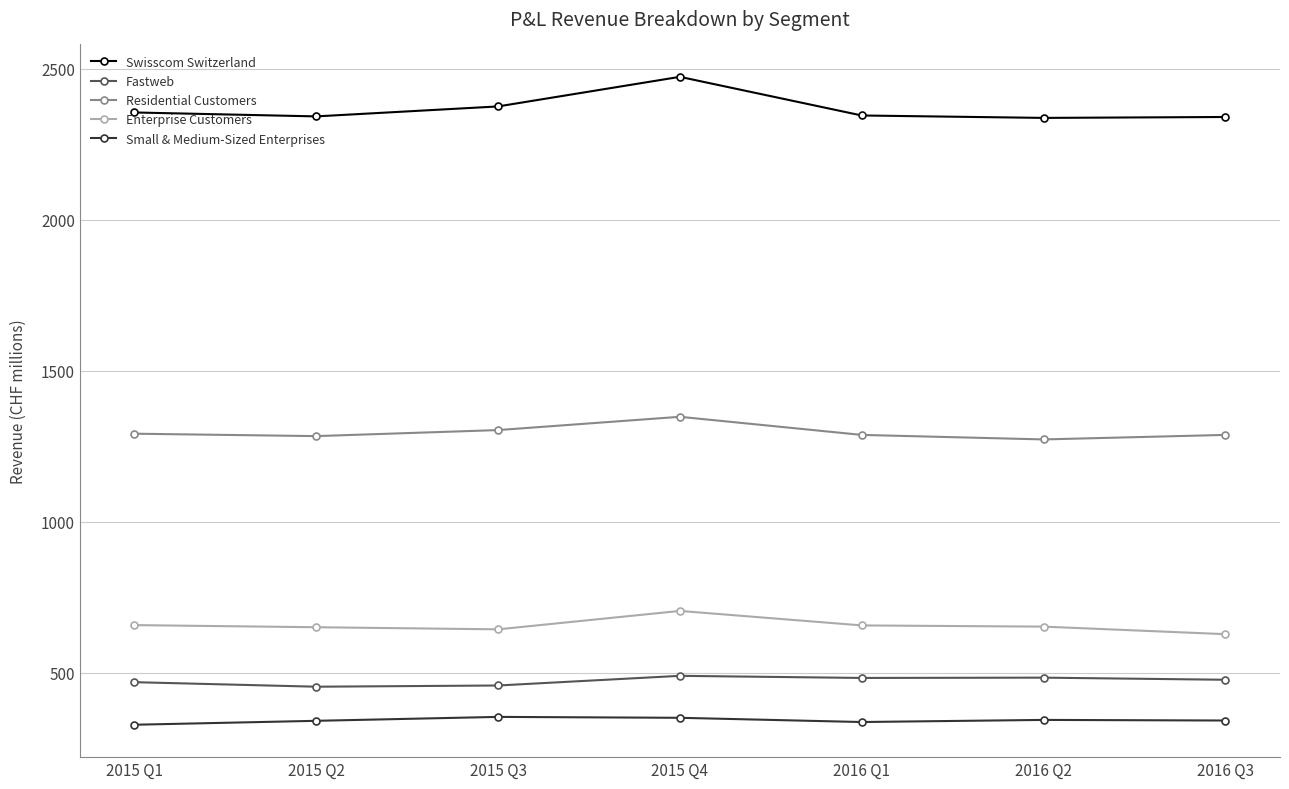

Which series has the largest range (max minus min)?

Swisscom Switzerland